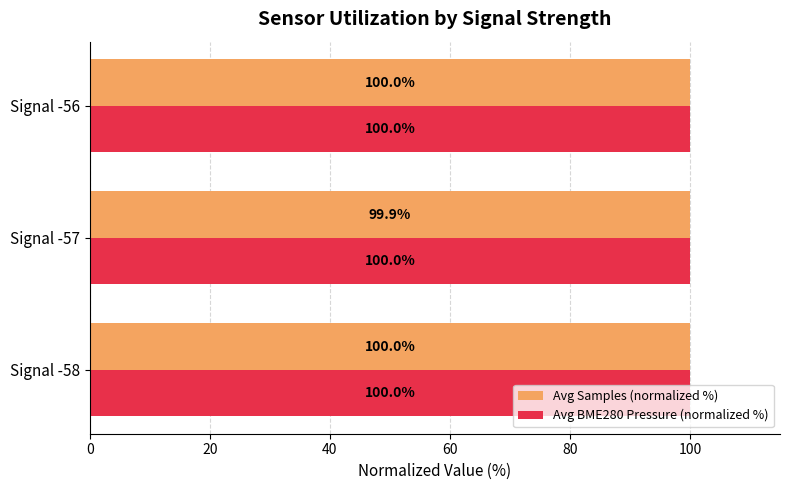

Which series changed the most between Signal -58 and Signal -57?

Avg Samples (normalized %)